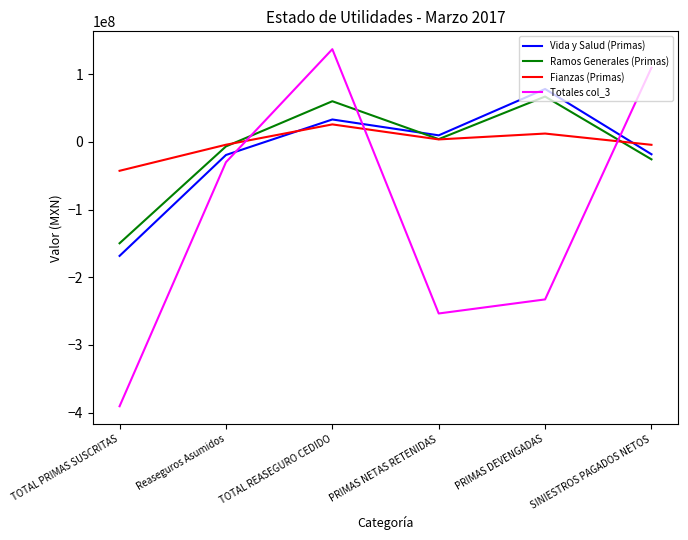

Where does the Ramos Generales (Primas) series first go above 4185194?

TOTAL REASEGURO CEDIDO